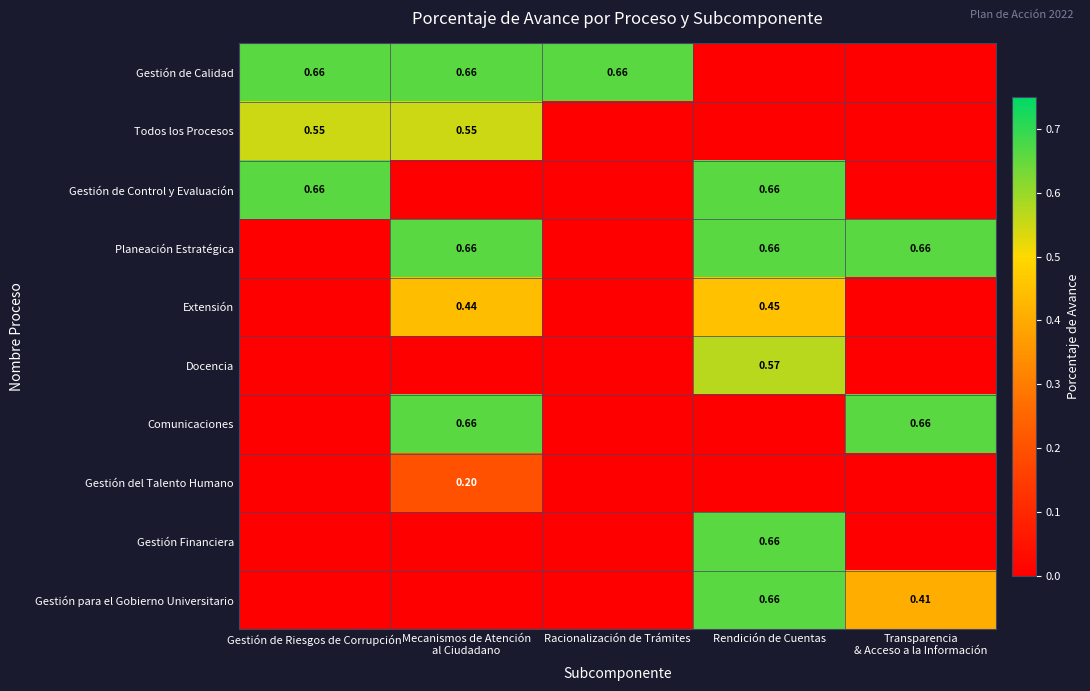

Is it true that Extensión equals -0.2 at Racionalización de Trámites?

False